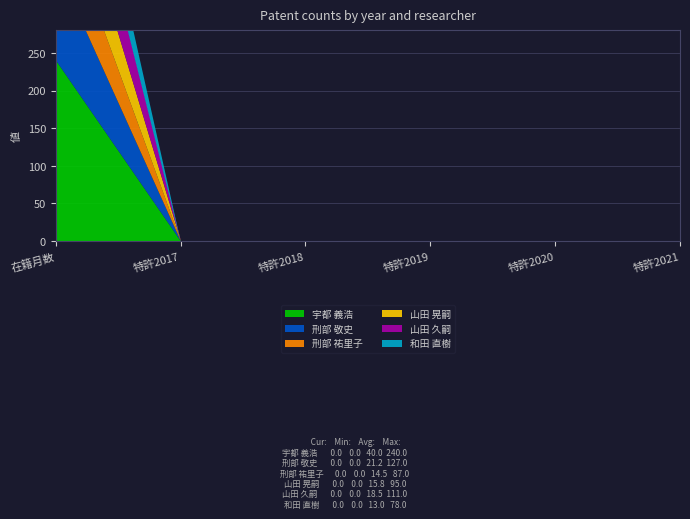

Rank the series by their maximum value, from lowest to highest.

和田 直樹, 刑部 祐里子, 山田 晃嗣, 山田 久嗣, 刑部 敬史, 宇都 義浩